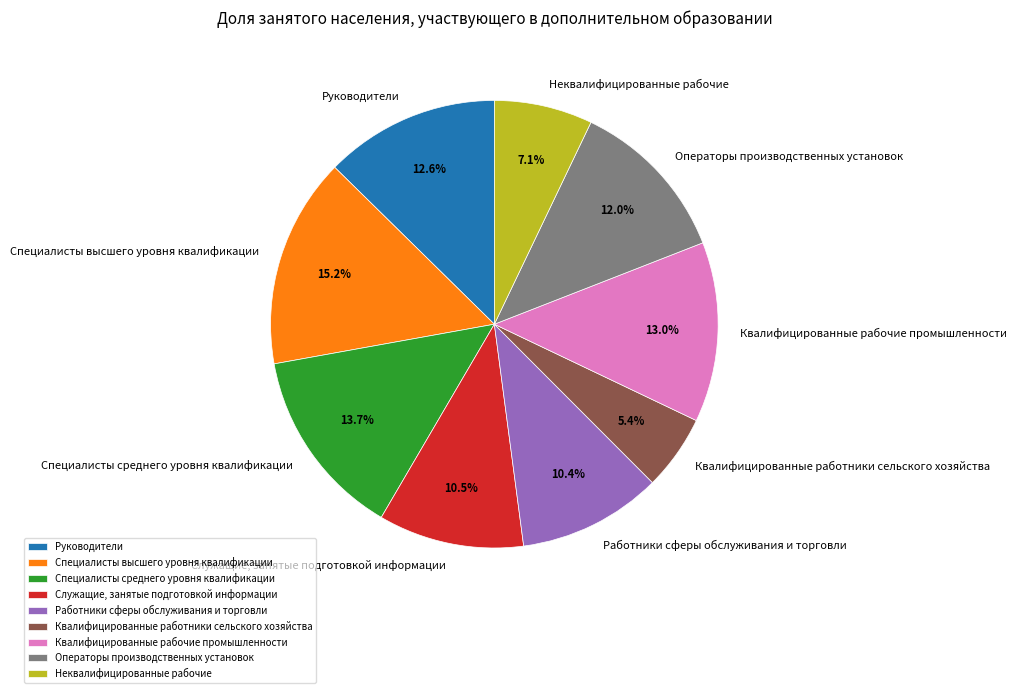

Between Служащие, занятые подготовкой информации and Квалифицированные работники сельского хозяйства, which is larger?

Служащие, занятые подготовкой информации